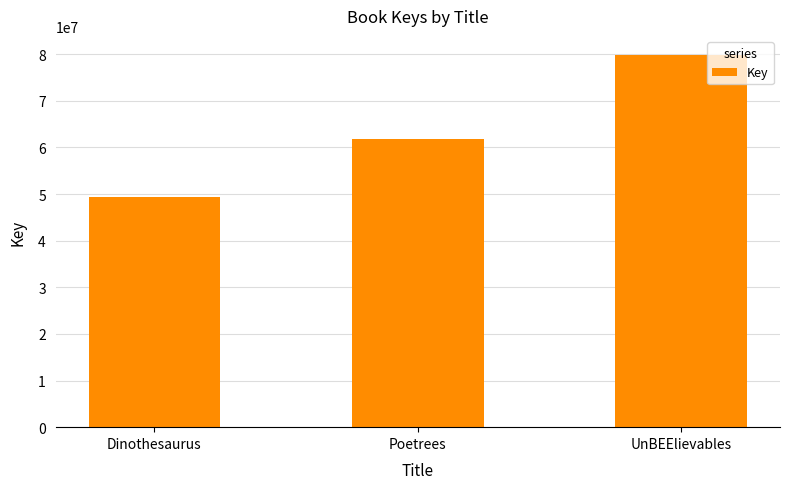

Which category has the highest value across all series?

UnBEElievables